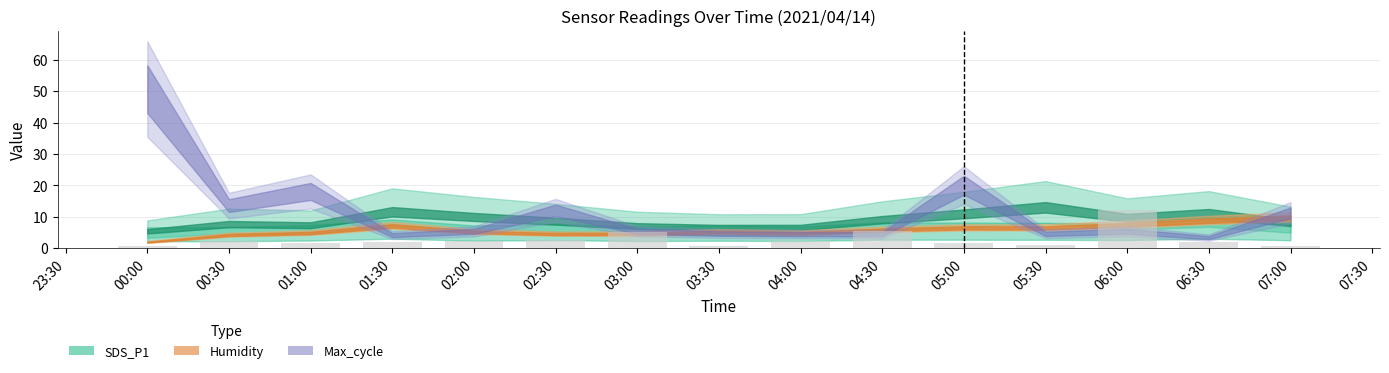

What is the change in value from 04:00 to 05:00?

-0.8